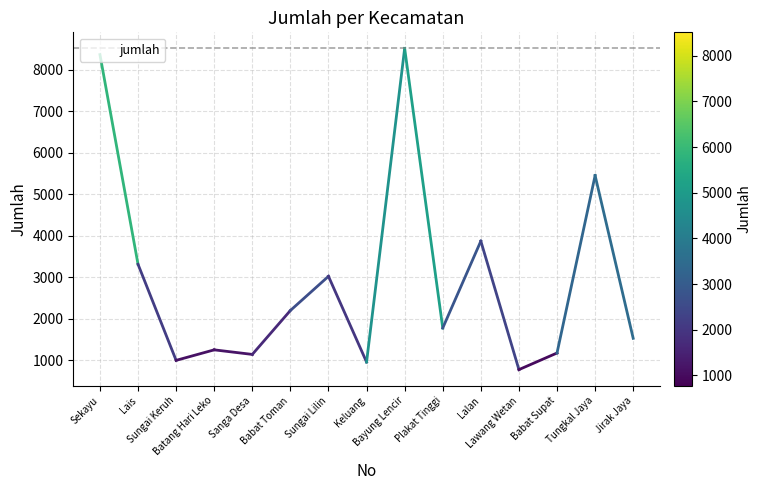

What is the sum of all values?

44326